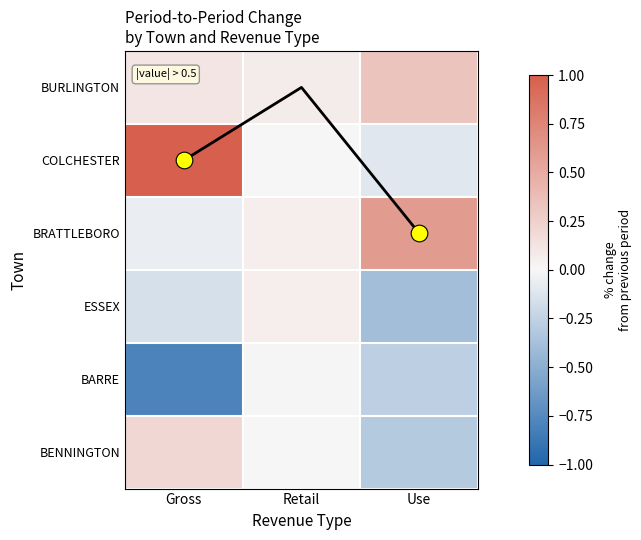

What is the difference between the second highest and minimum values in the BENNINGTON series?

0.3